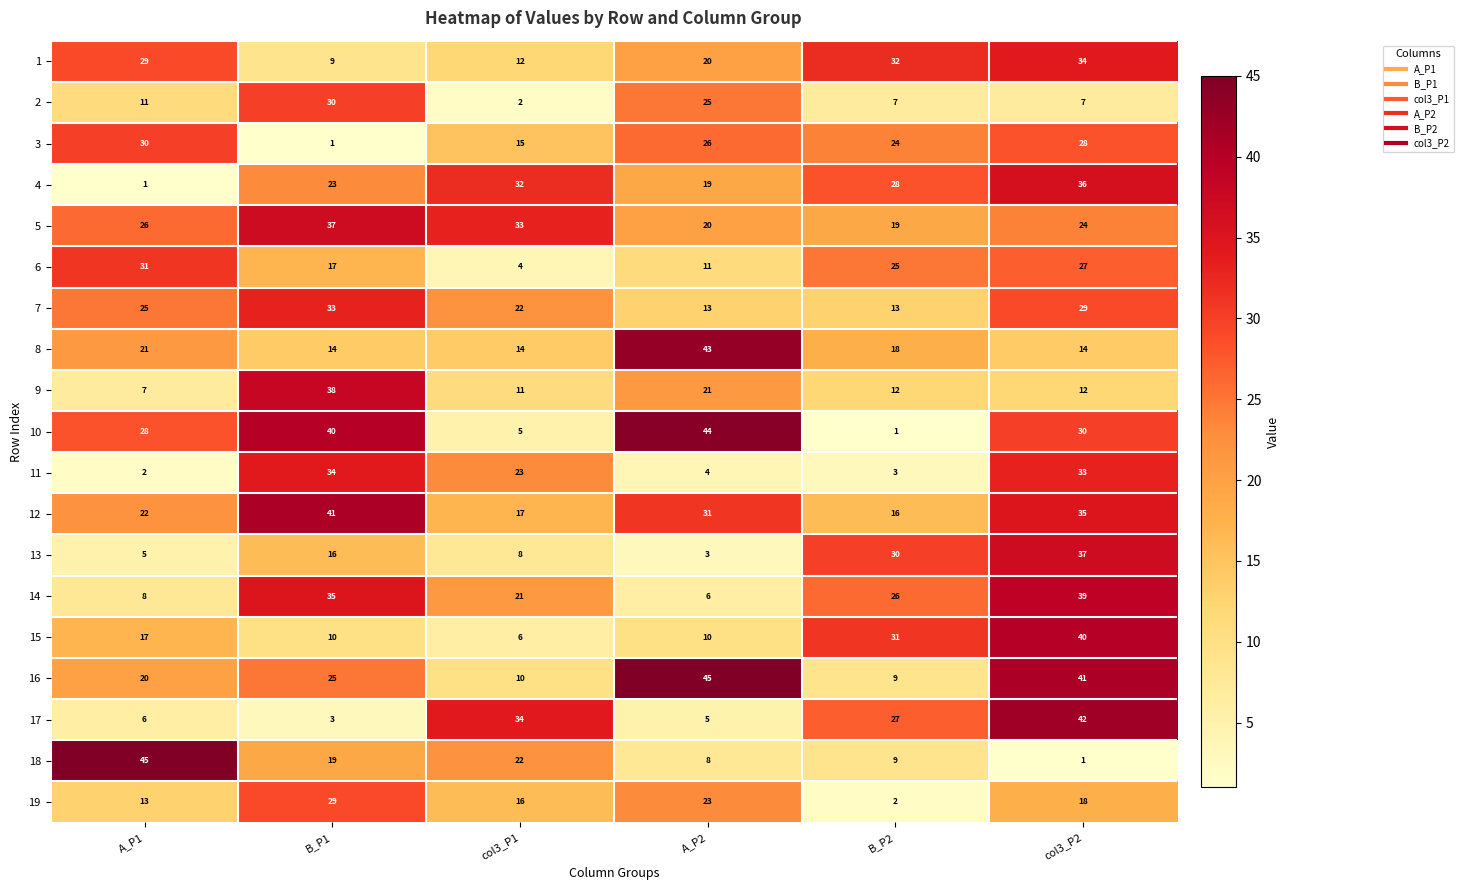

The value of 8 at B_P2 is 25. True or false?

False